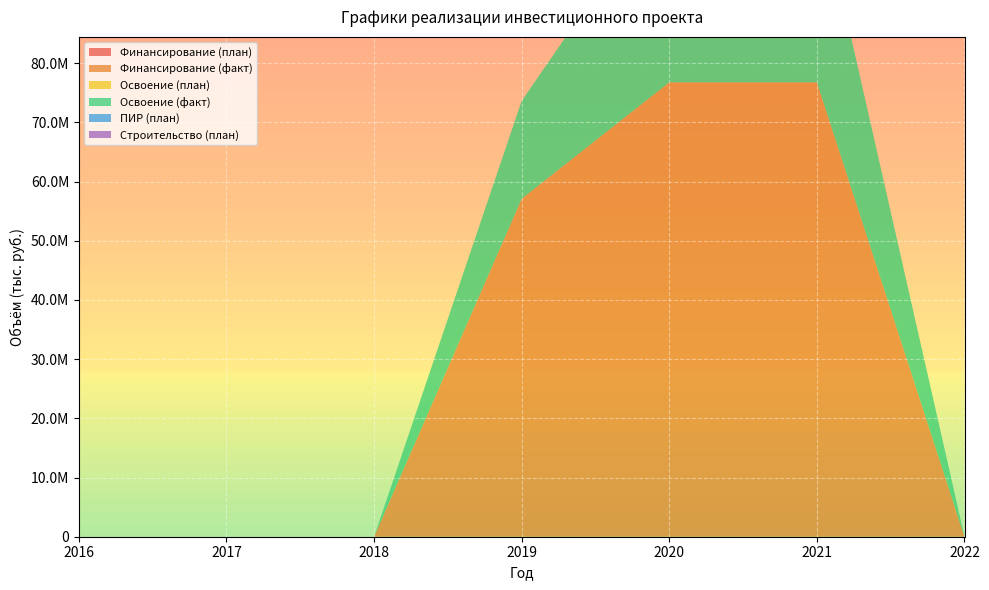

Reading right to left, list all the values displayed in this chart.

Финансирование (план): 0	21	21	2	0	0	0
Финансирование (факт): 0	76776526	76776526	57098552	0	0	0
Освоение (план): 0	18	18	2	0	0	0
Освоение (факт): 0	33056000	33056000	16546000	0	0	0
ПИР (план): 0	0	0	2	0	0	0
Строительство (план): 0	14	14	0	0	0	0